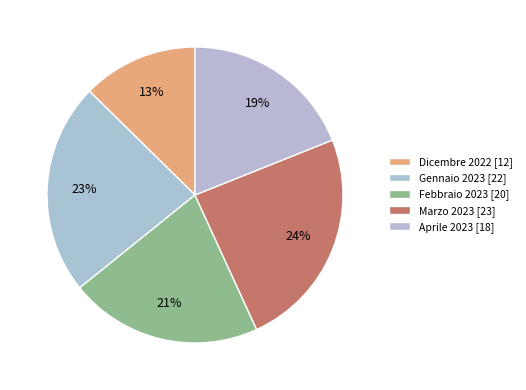

How many slices are in this pie chart?

5